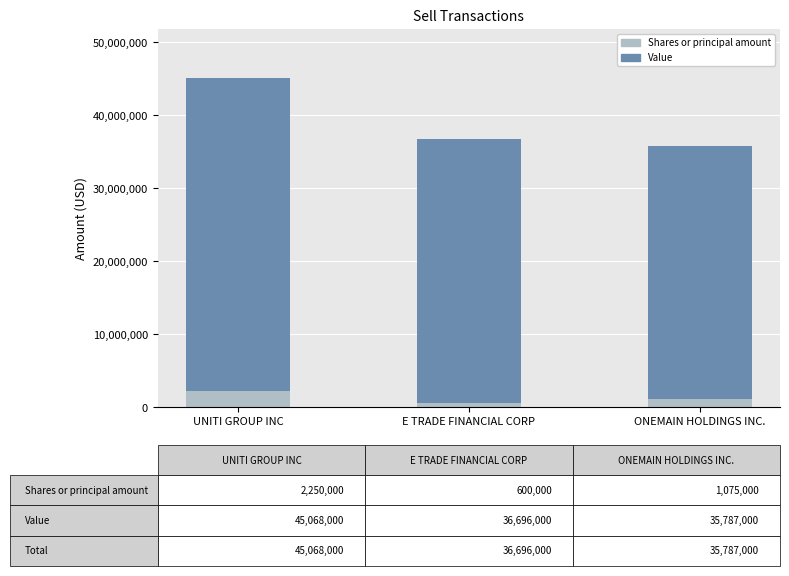

What is the difference between the Shares or principal amount values at UNITI GROUP INC and ONEMAIN HOLDINGS INC.?

1175000